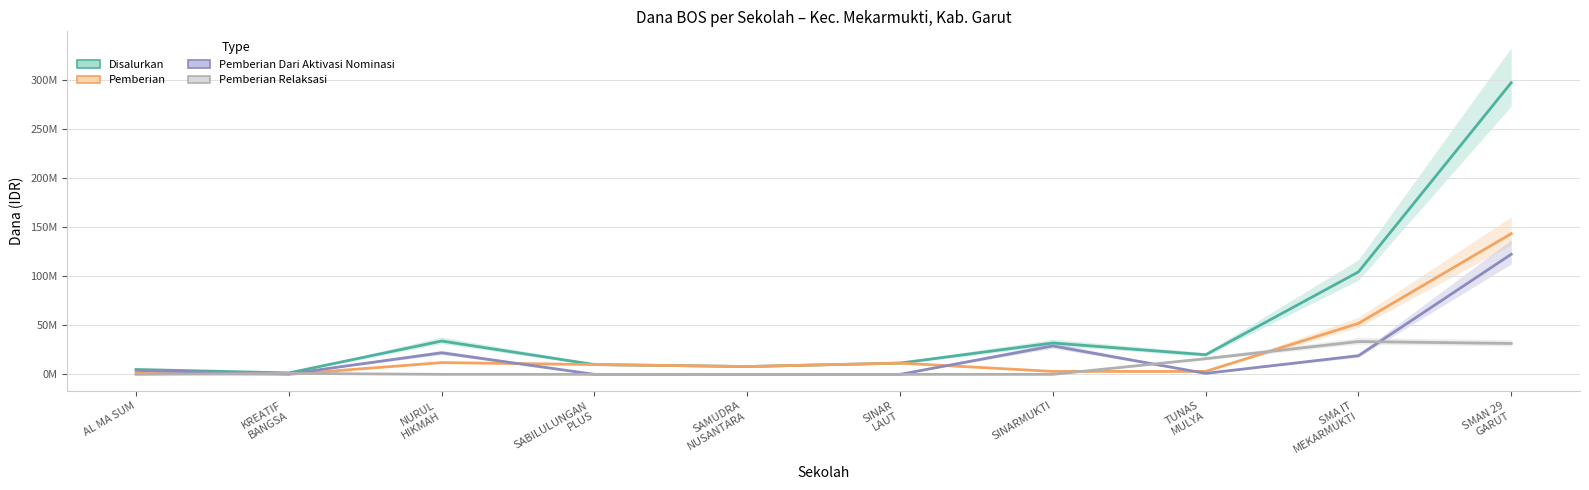

What is the sum of the Pemberian Dari Aktivasi Nominasi values at SINARMUKTI and NURUL
HIKMAH?

51000000